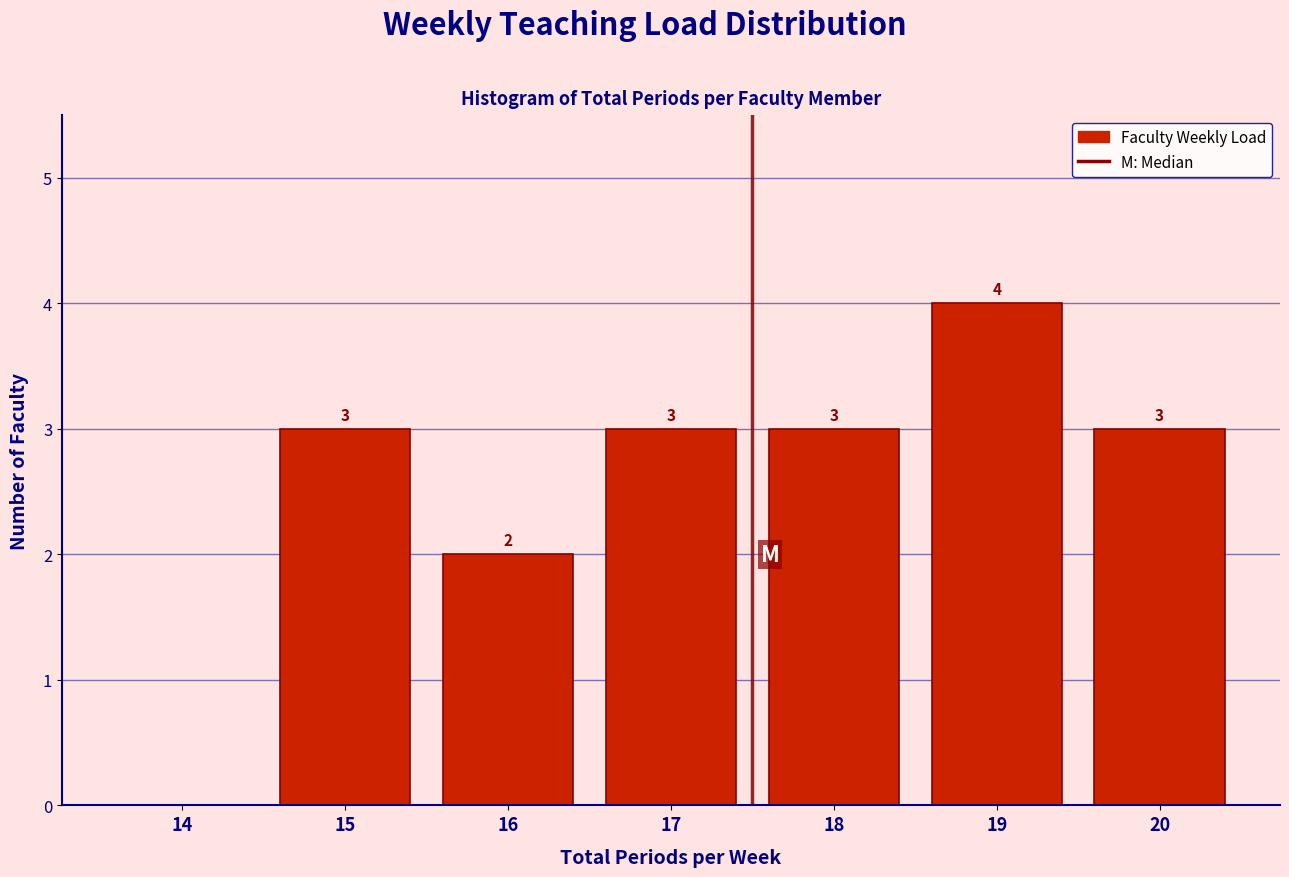

Reading left to right, extract all data points from this chart.

14=0	15=3	16=2	17=3	18=3	19=4	20=3